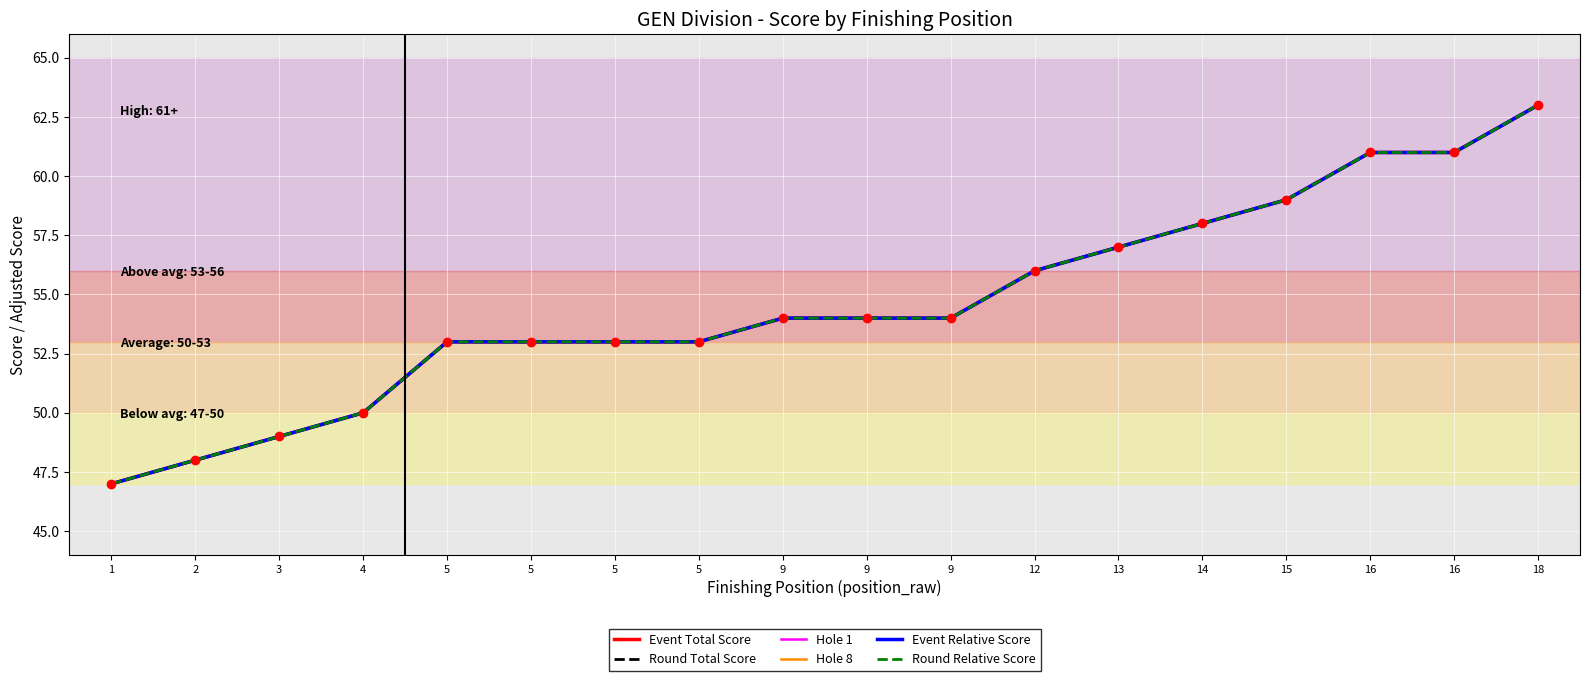

True or false: Event Total Score has more than 0 interior local peaks.

False